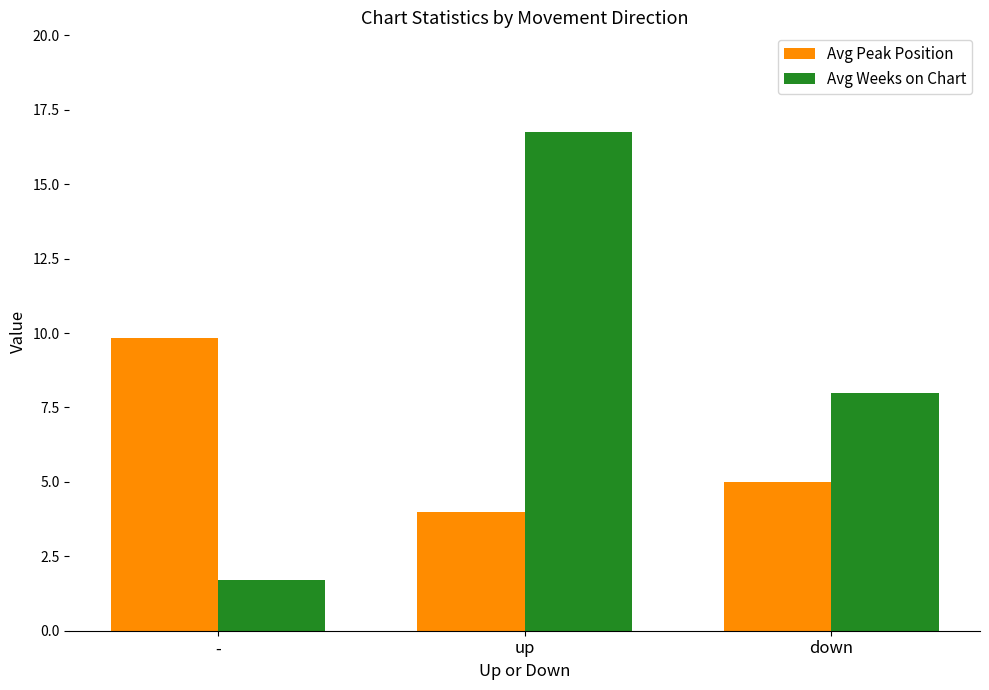

Count the number of data series in this chart.

2